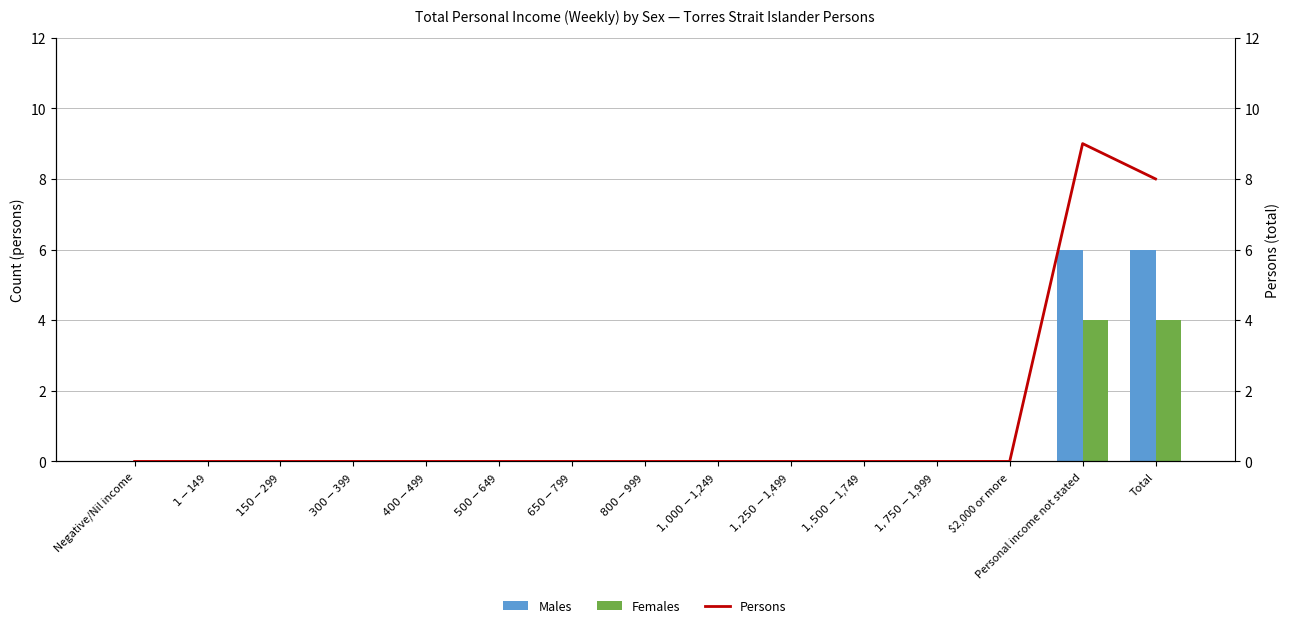

Where is Females nearest to the value 2?

Negative/Nil income